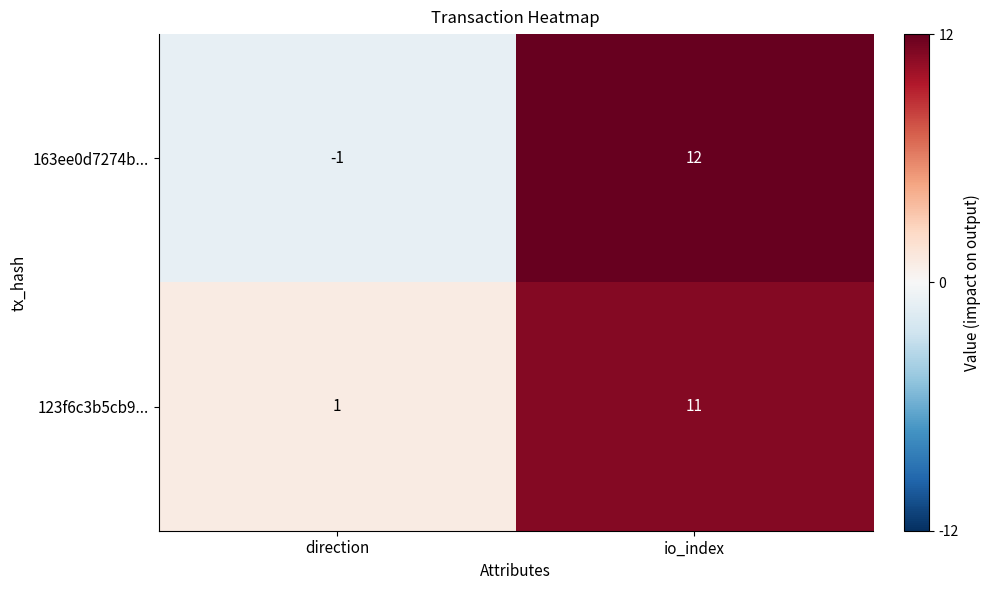

Which series has the largest range (max minus min)?

163ee0d7274b...